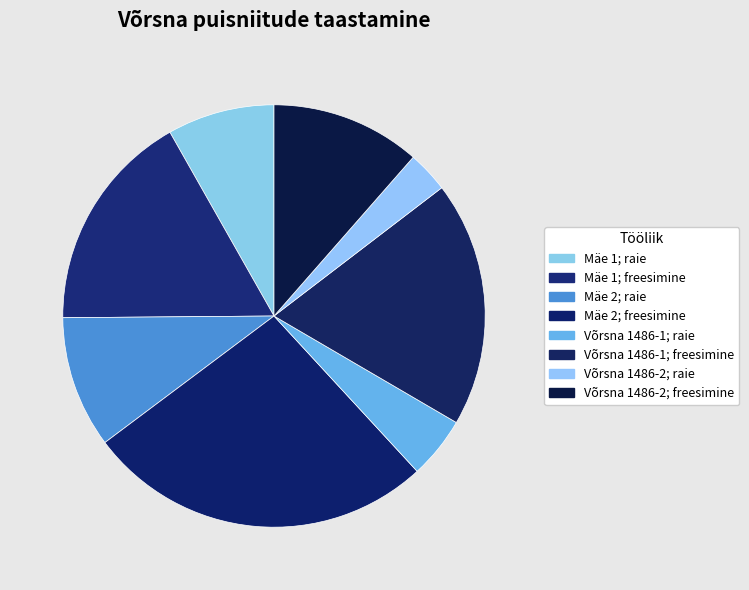

What is the smallest slice in the pie chart?

Võrsna 1486-2; raie